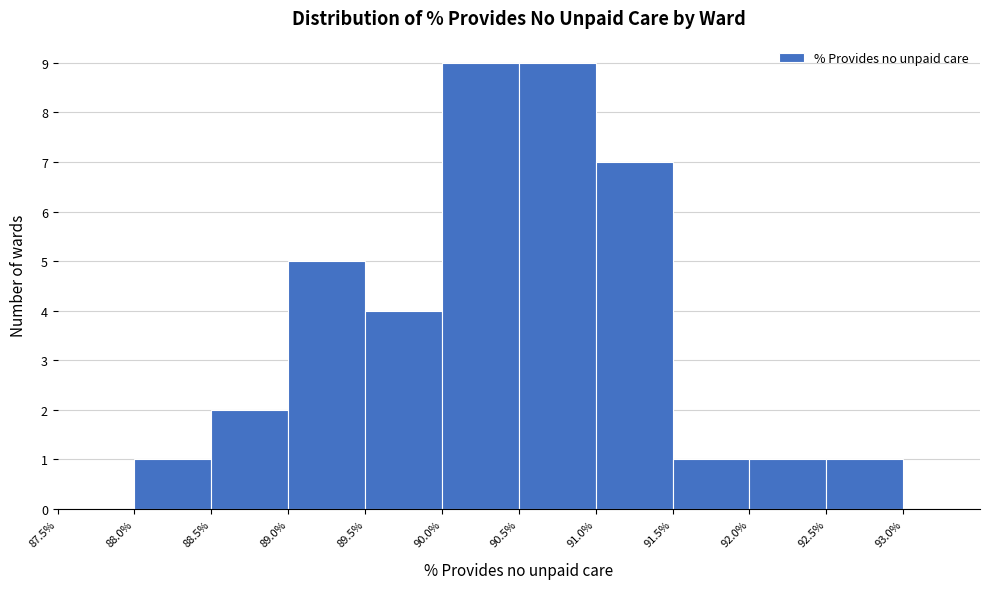

How tall is the bar that spans 89.5% to 90.0% on the x-axis? The values are not printed on the chart, so give them approximately, as read against the axis.

4